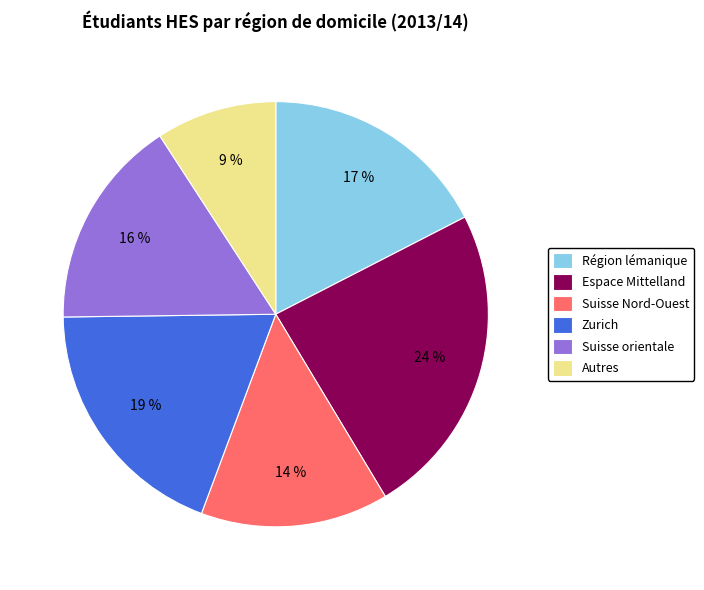

Is it true that Espace Mittelland is 32% of the pie?

False